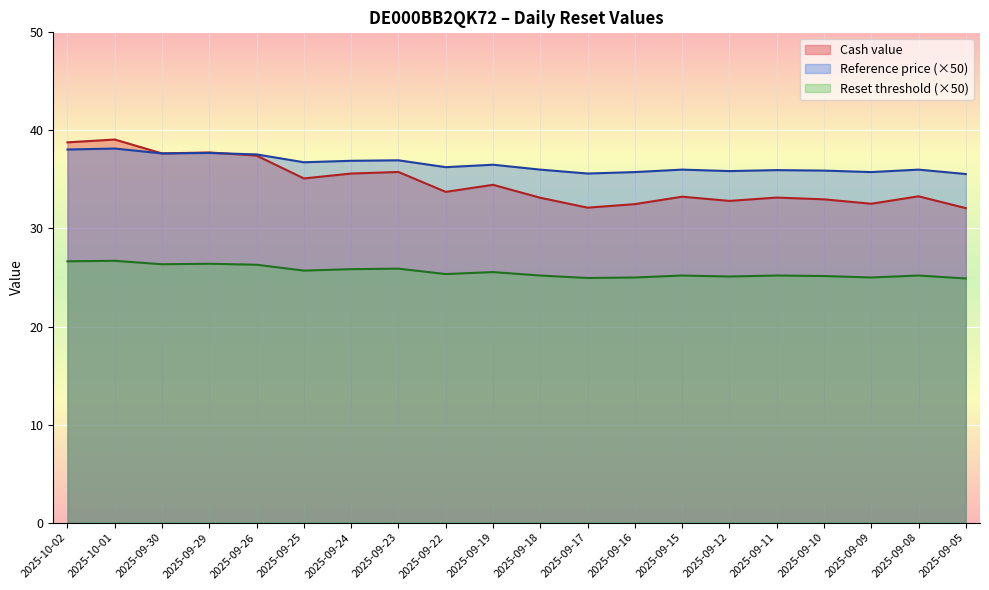

The value of Cash value at 2025-09-22 is 20.1. True or false?

False